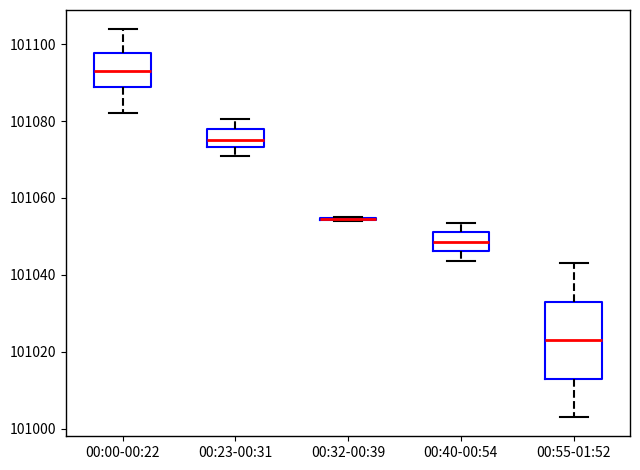

Reading left to right, read every box against the y-axis: the position of its median line, the range the box covers, and the ends of its whiskers. The values are not printed on the chart, so give them approximately, as read against the axis.

00:00-00:22: median 101094, box 101088 to 101098, whiskers 101082 to 101104
00:23-00:31: median 101076, box 101074 to 101078, whiskers 101070 to 101080
00:32-00:39: box collapsed to a line at 101054, whiskers 101054 to 101054
00:40-00:54: median 101048, box 101046 to 101052, whiskers 101044 to 101054
00:55-01:52: median 101024, box 101014 to 101034, whiskers 101004 to 101044